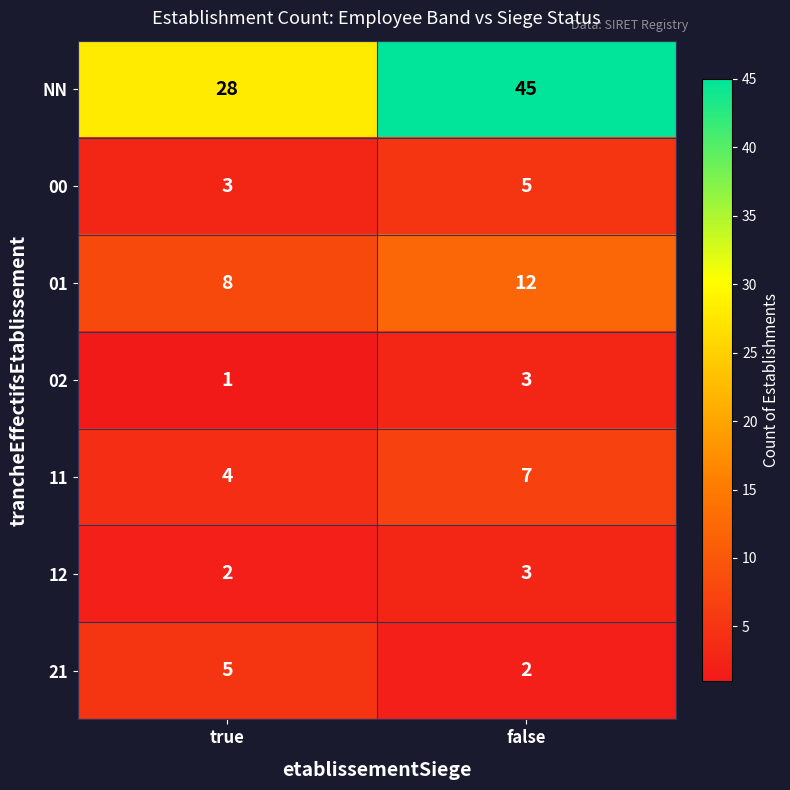

What is the minimum value for NN?

28